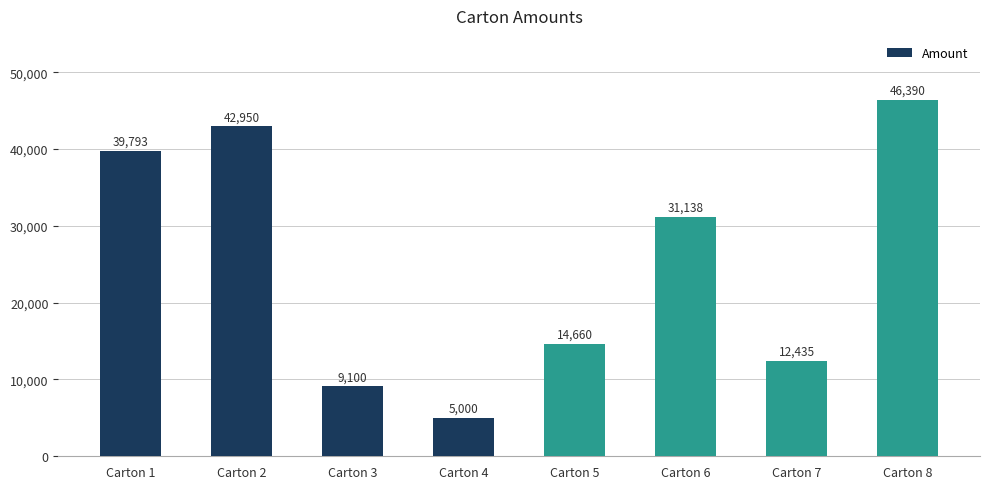

True or false: the data shows 5000 at Carton 4.

True